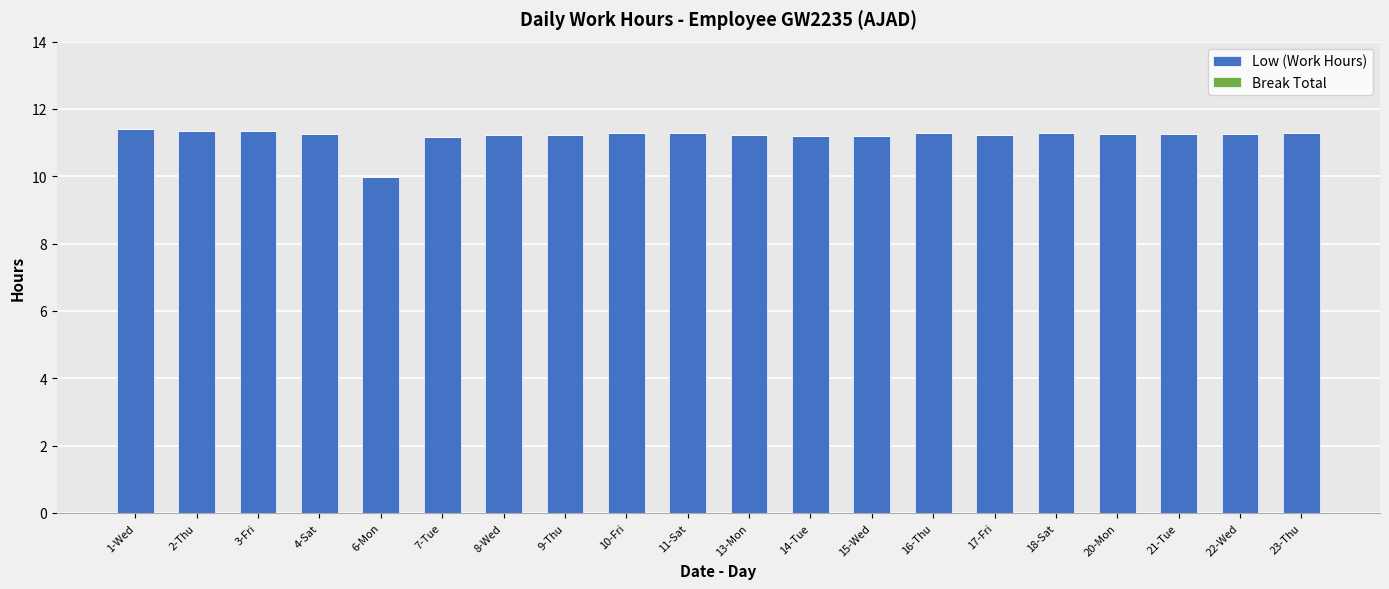

What is the value of the 15th bar from the left?

11.2